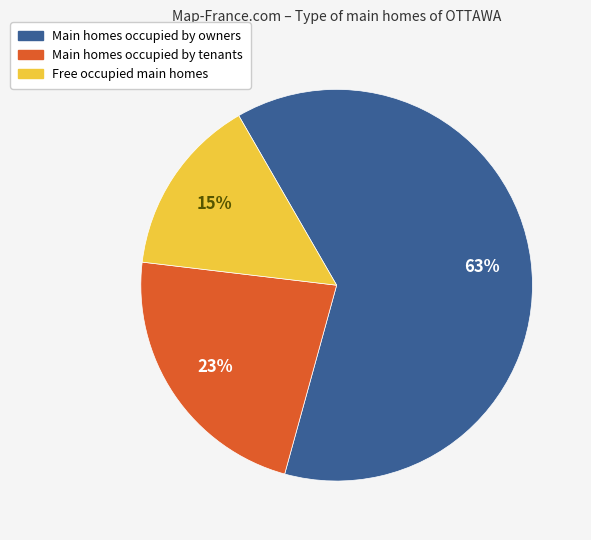

Count the number of slices in the pie.

3